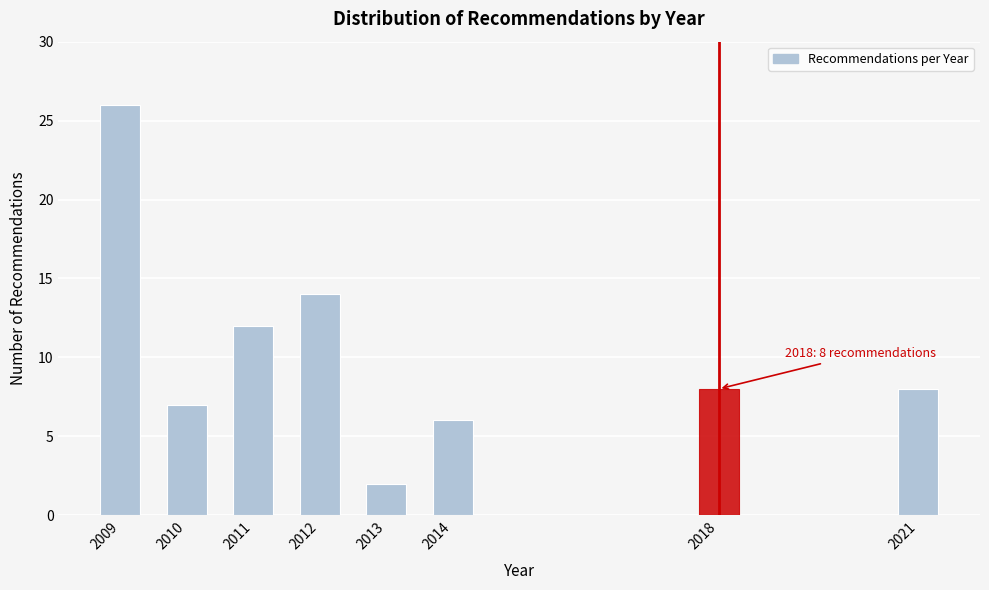

Reading right to left, transcribe all the data shown in this chart.

2021=8	2018=8	2014=6	2013=2	2012=14	2011=12	2010=7	2009=26